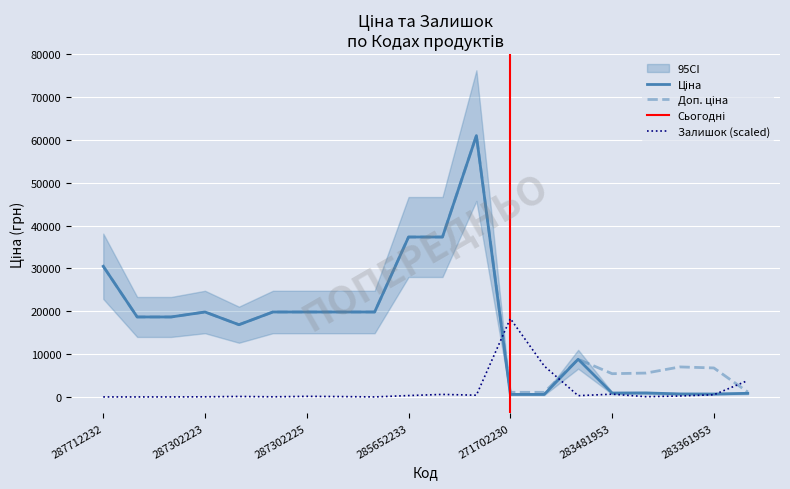

Where is the first local maximum for Ціна?

287302223